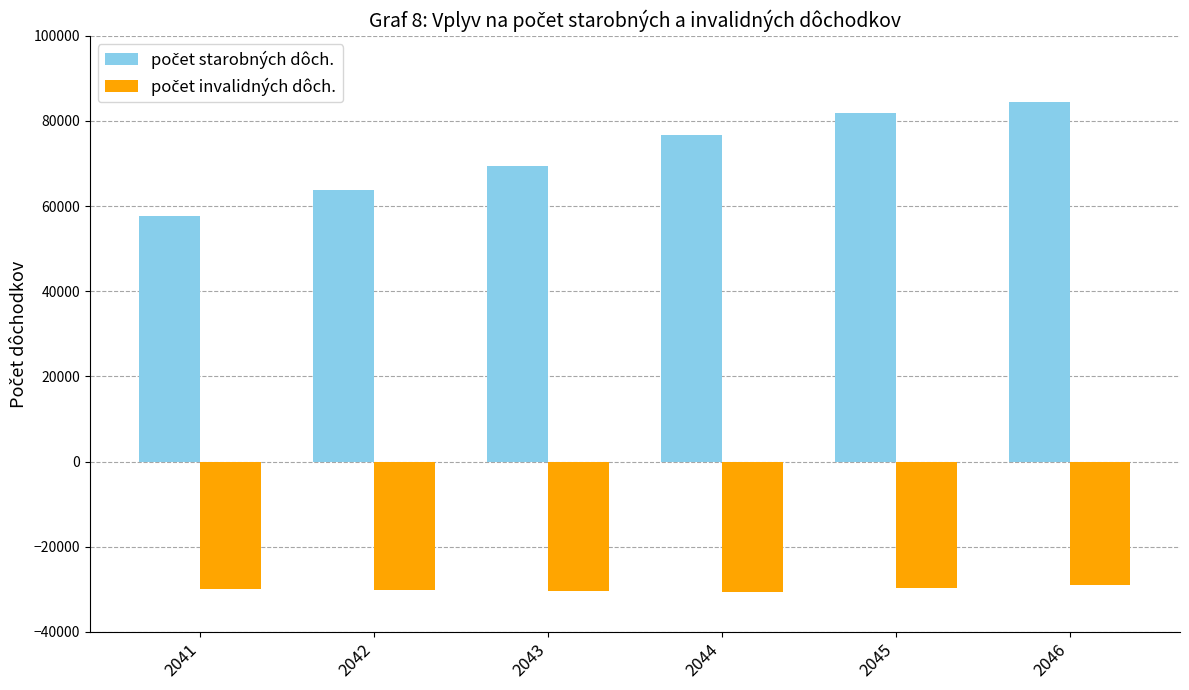

What is the spread (max minus min) of values at 2043?

99760.3